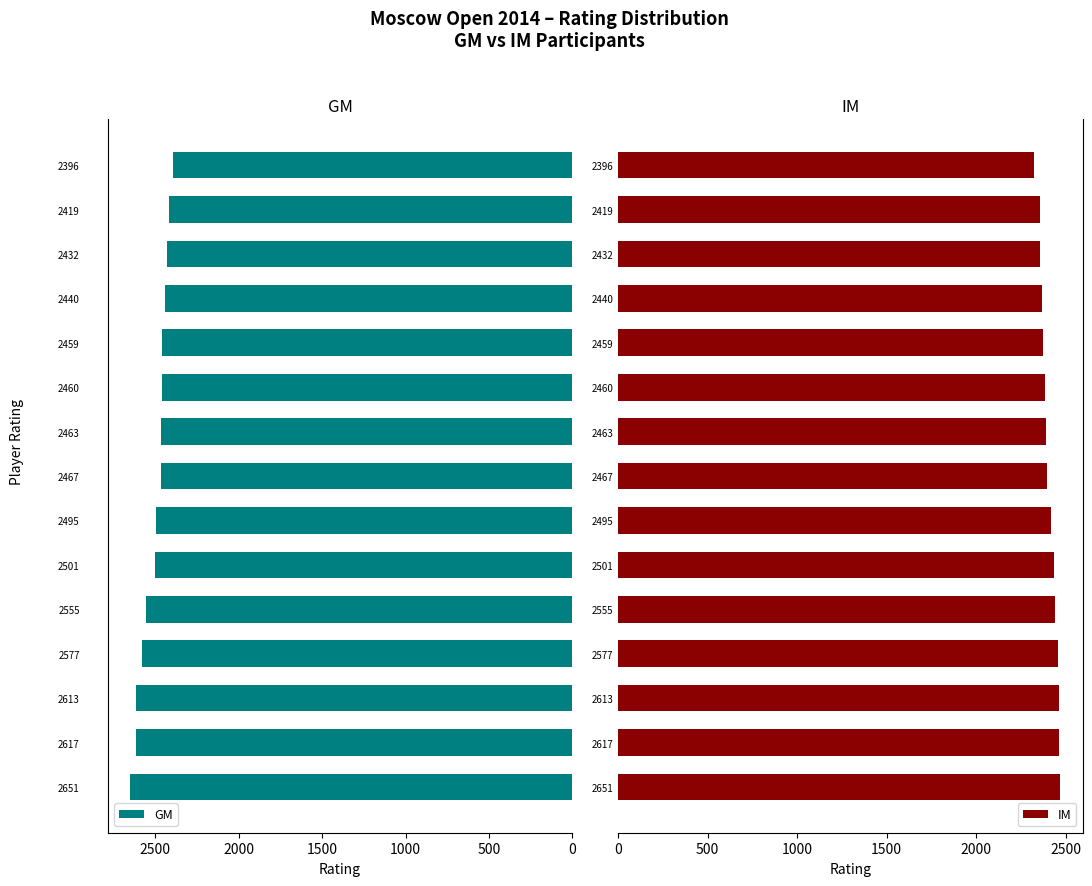

What is the average value of the GM series?

2503